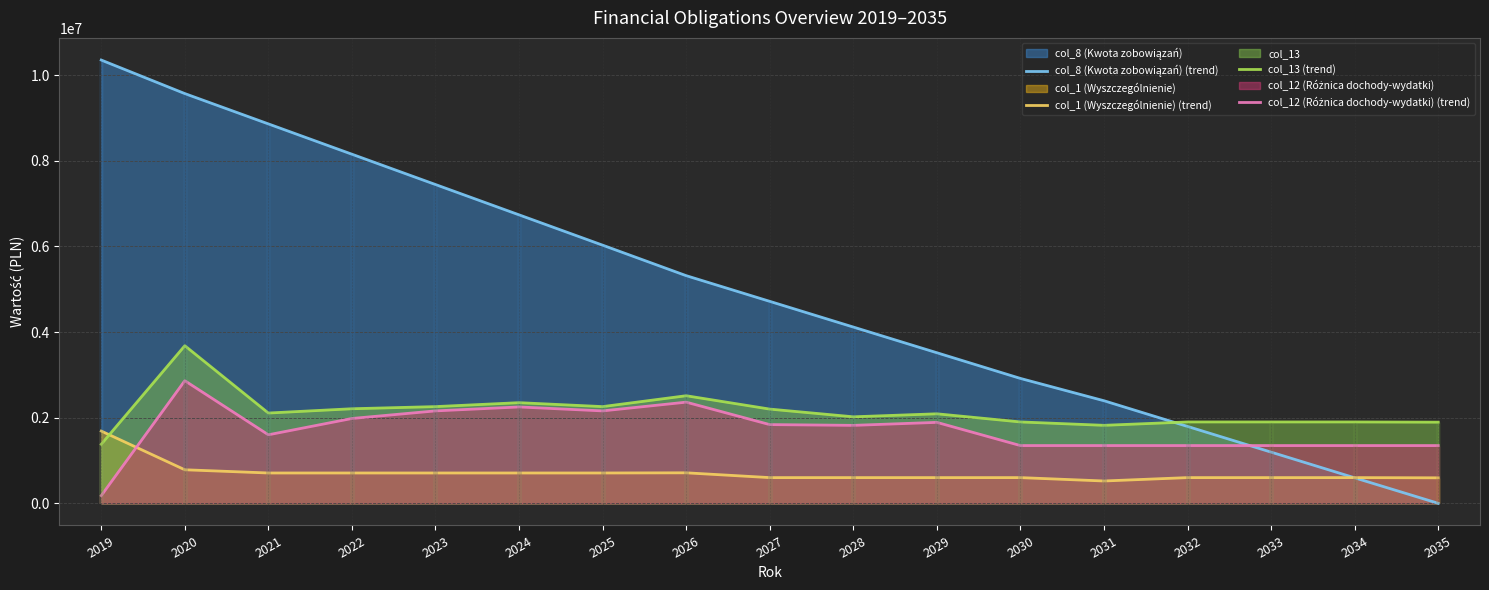

Does the chart display data point markers on the line(s)?

No